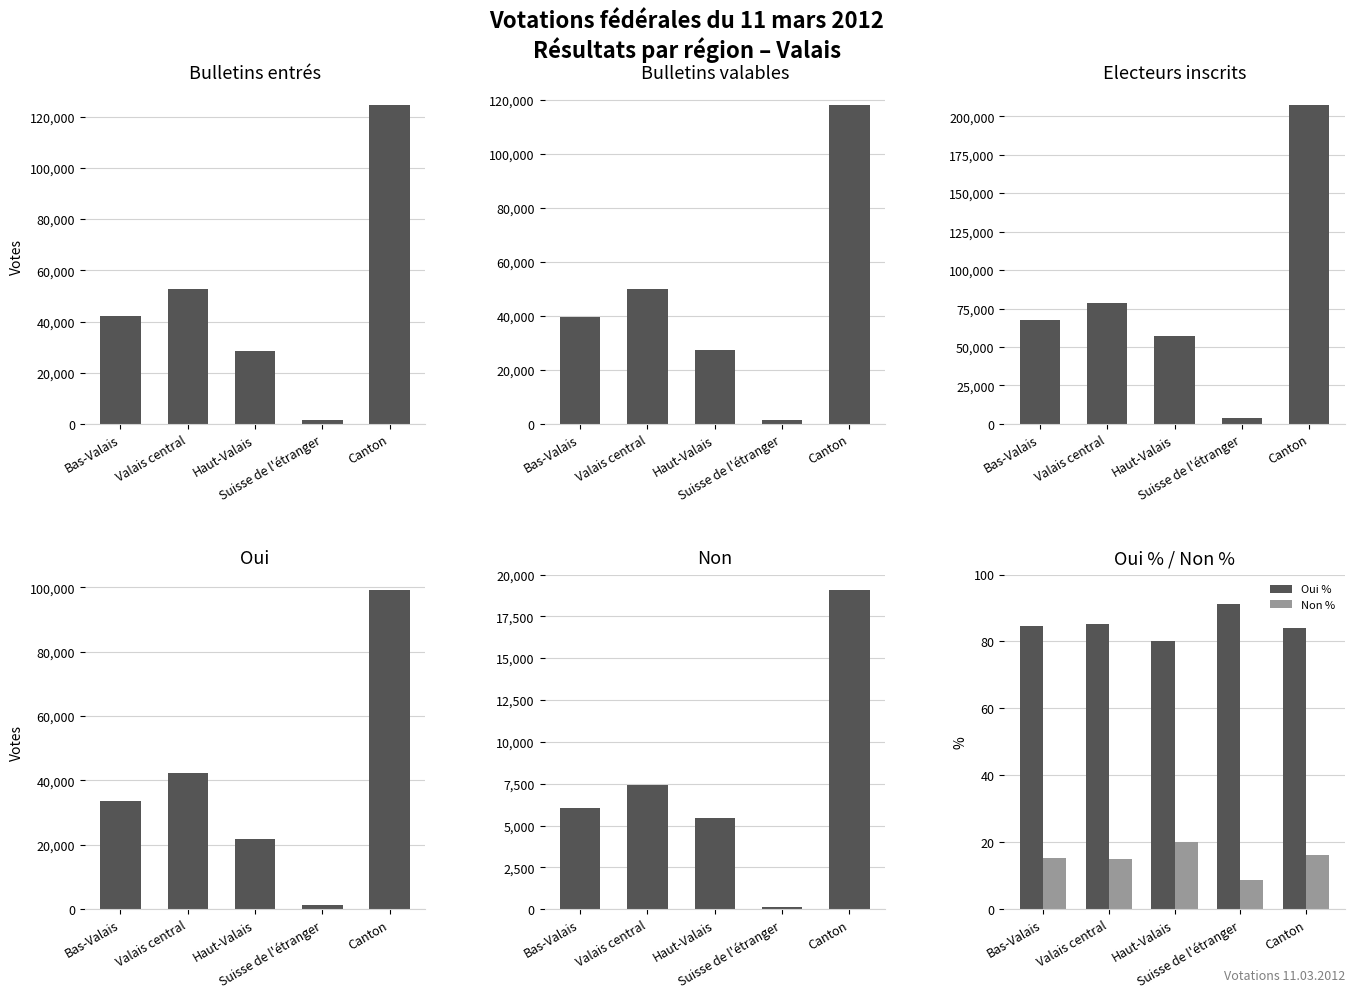

Count the number of categories in the chart.

5